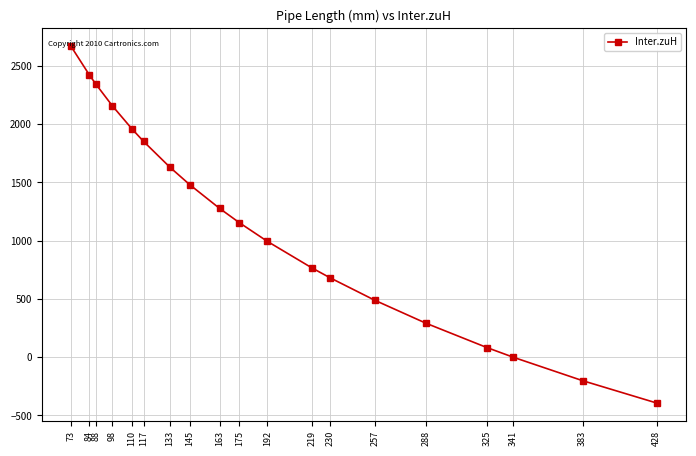

How many values are below 1154?

9